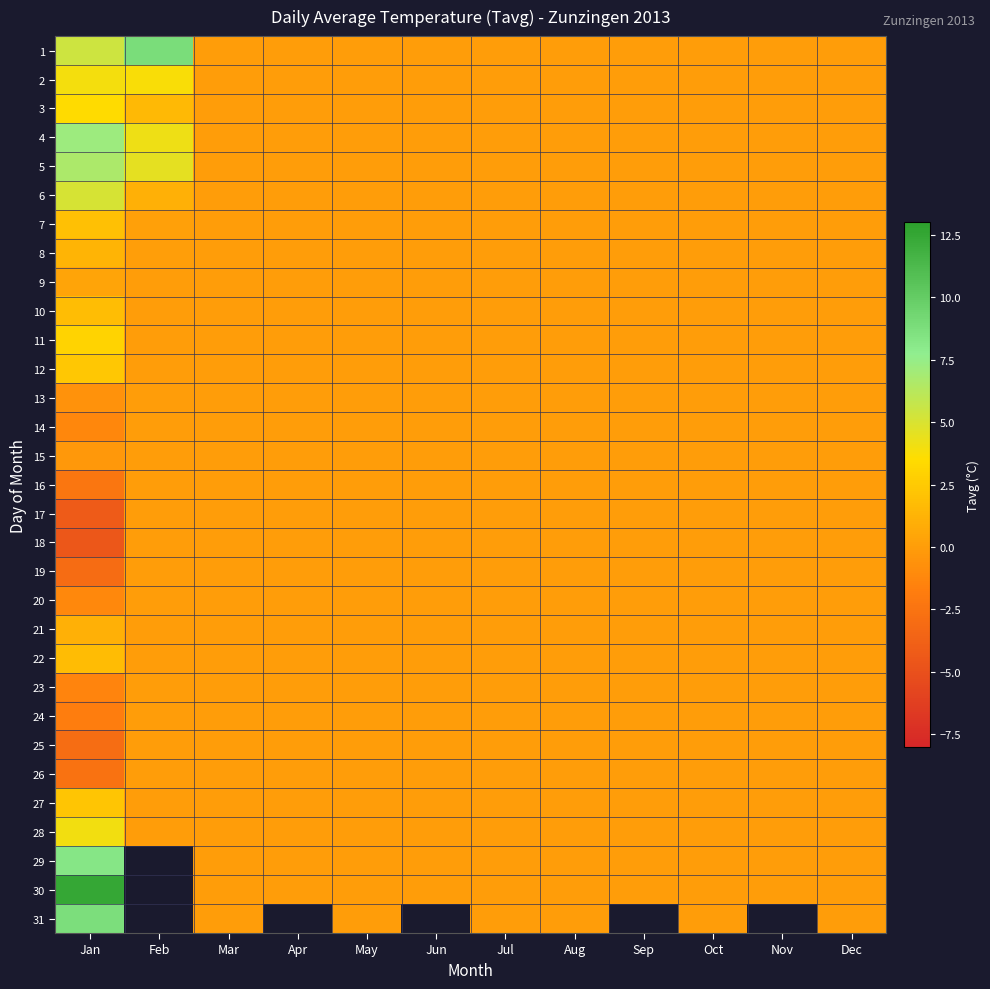

How many data points in 2 are above 0?

2